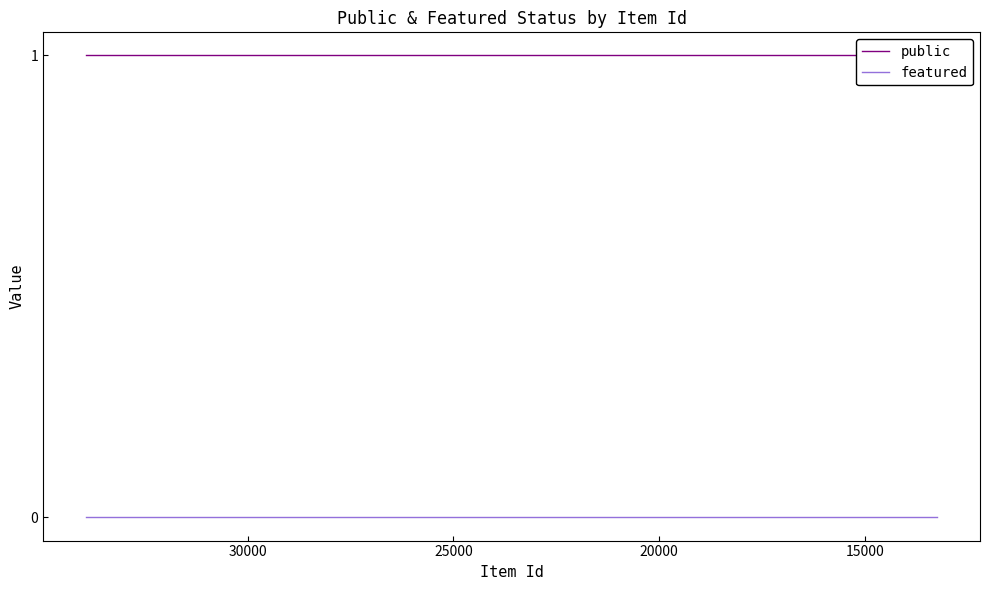

What is the value of the public point at the 1st from the left?

1